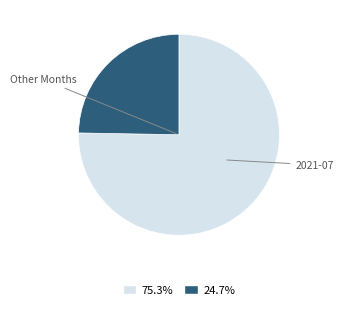

Is there any slice that represents more than half of the pie?

Yes